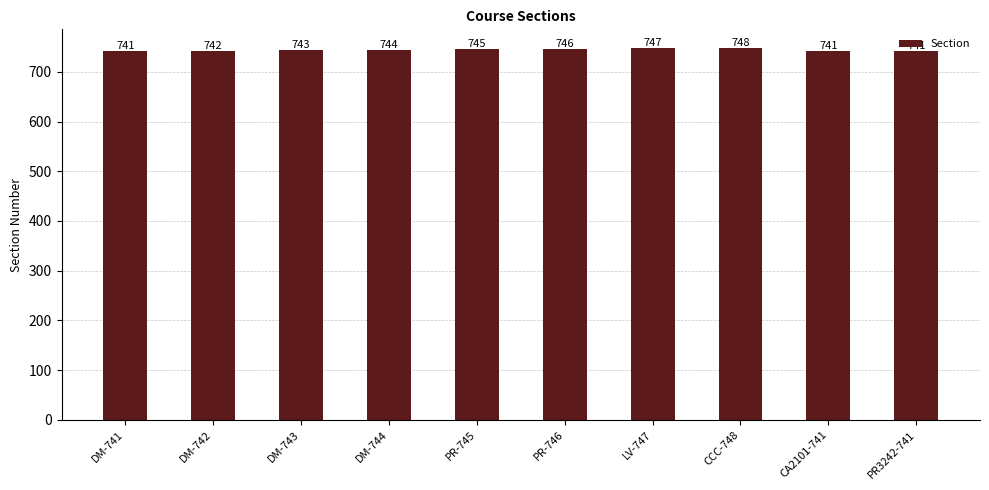

Count the values in the range 741 to 746.

8